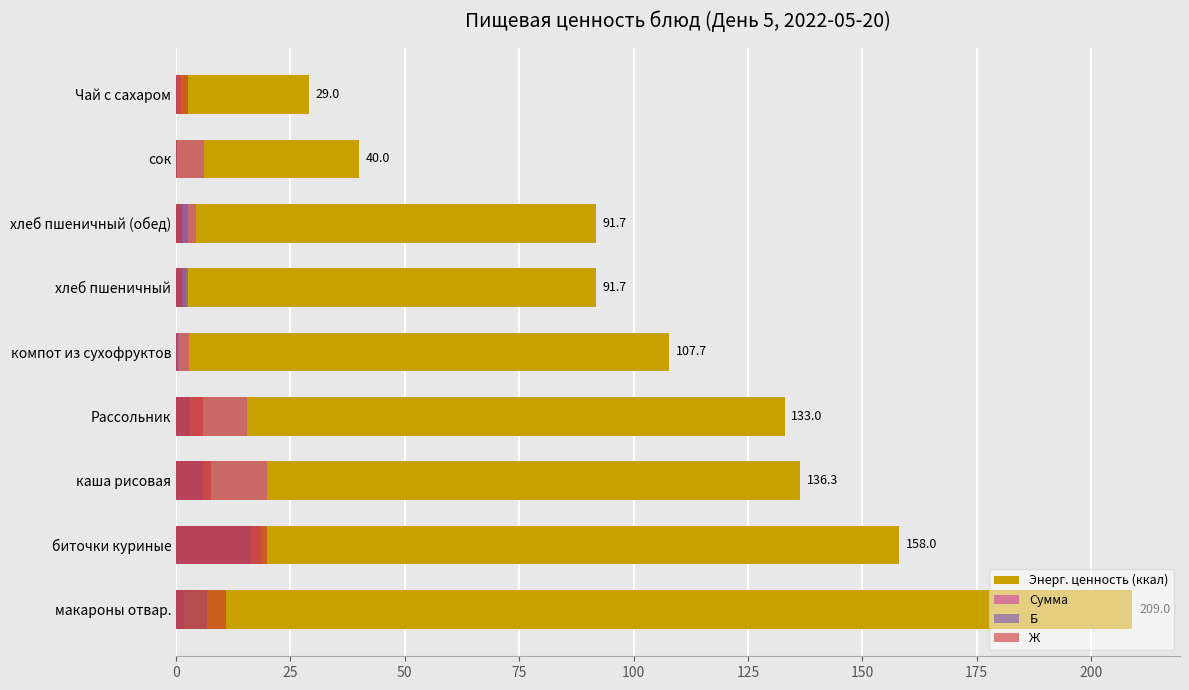

Which has a higher value, биточки куриные or компот из сухофруктов?

биточки куриные